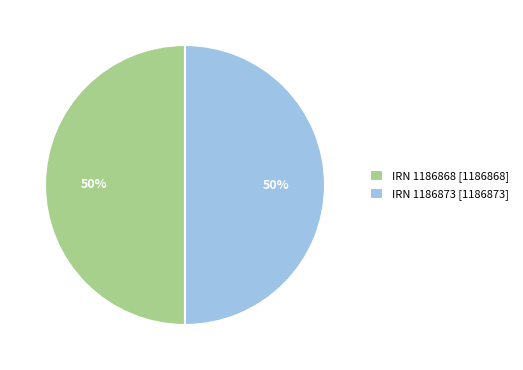

What percentage is the IRN 1186868 [1186868] slice, to the nearest percent?

50%